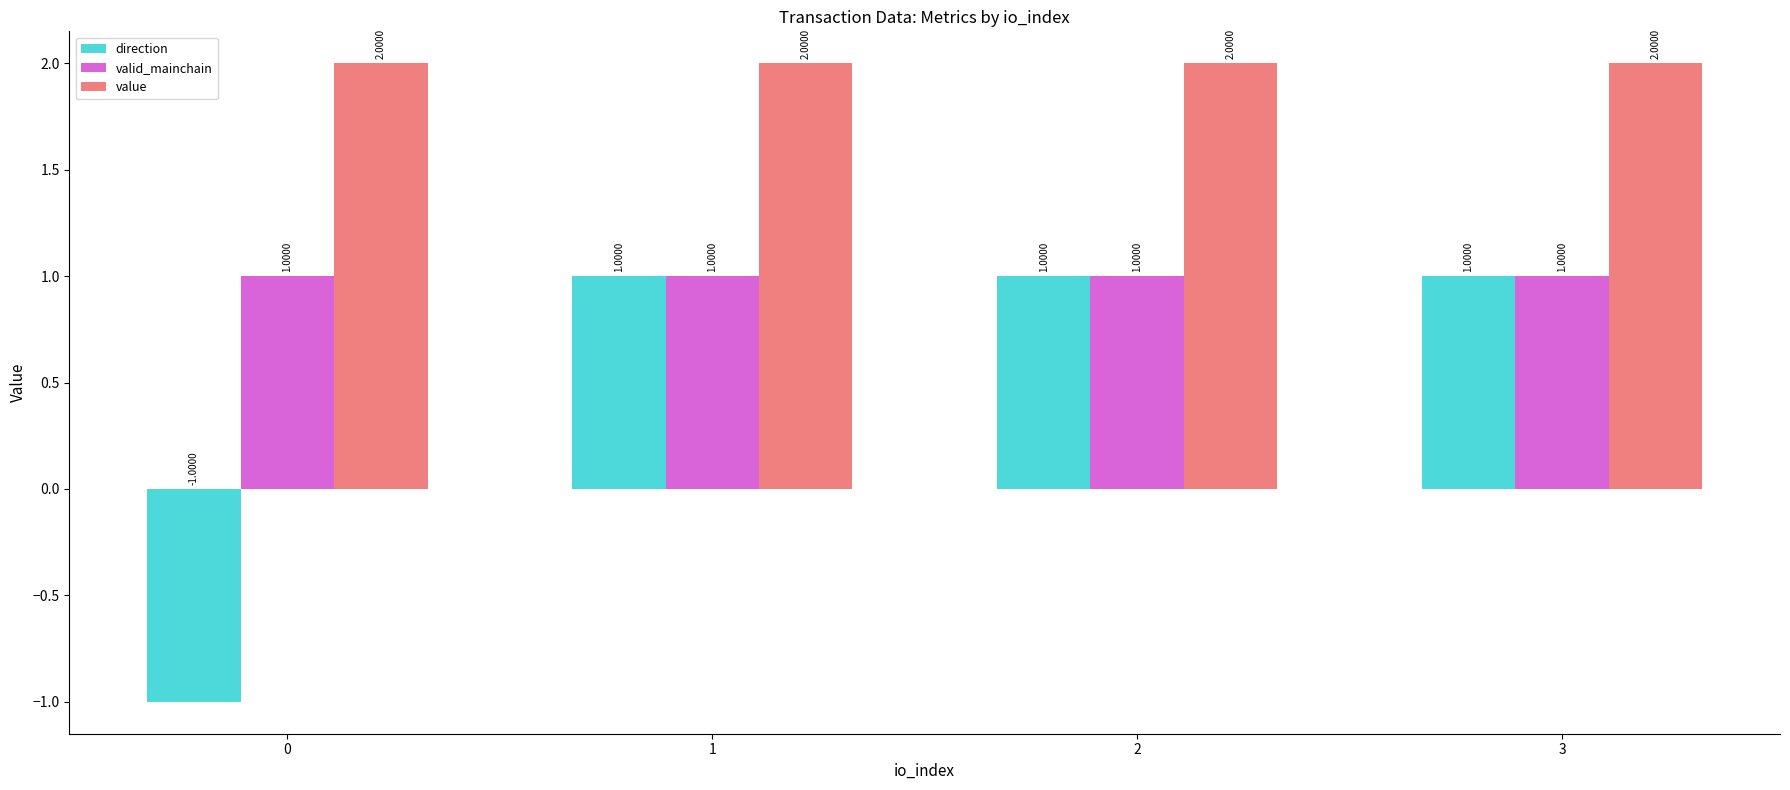

What is the total value across all series at 2?

4.0